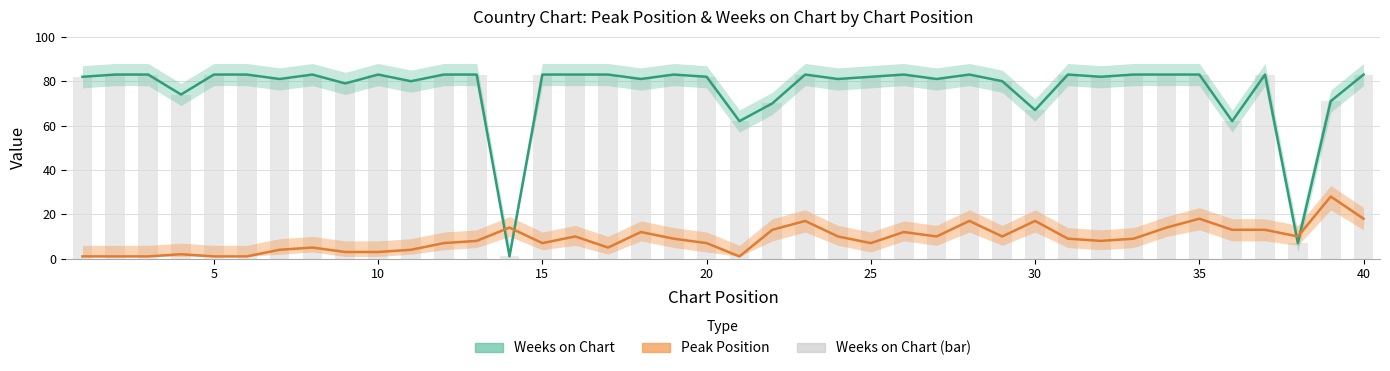

At how many categories does at least one series exceed 33?

38